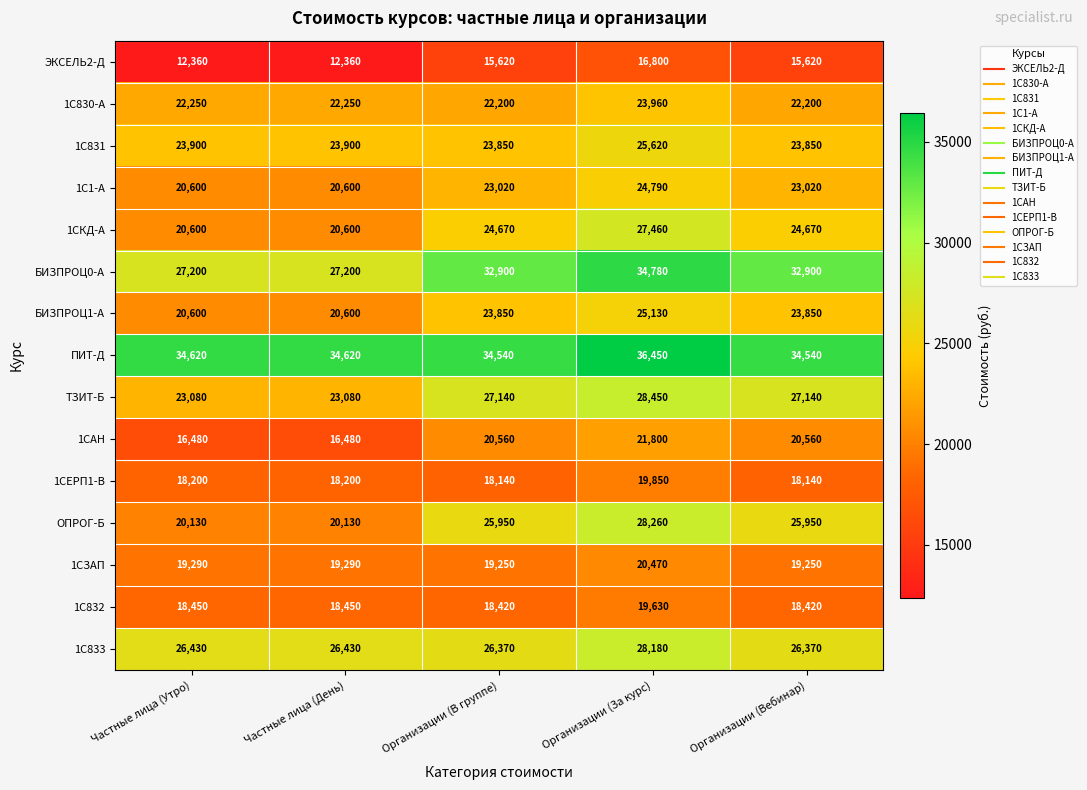

Which series has the widest spread of values?

ОПРОГ-Б